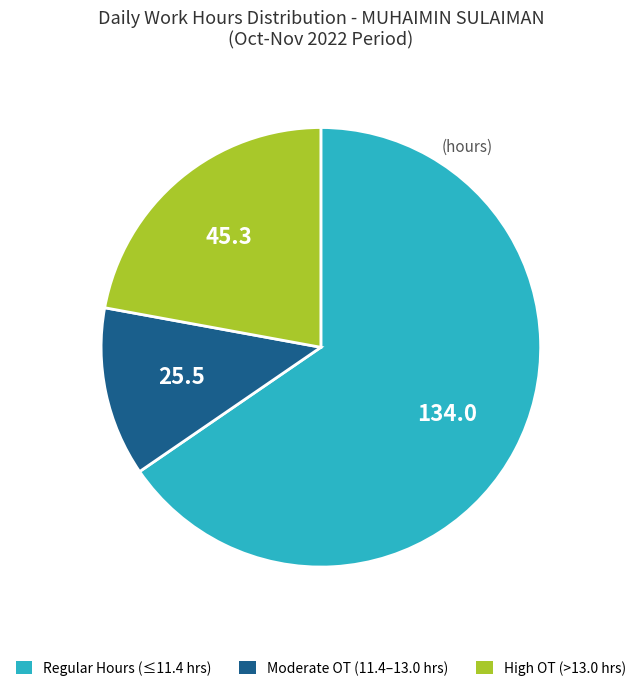

Is there a majority slice in this chart?

Yes